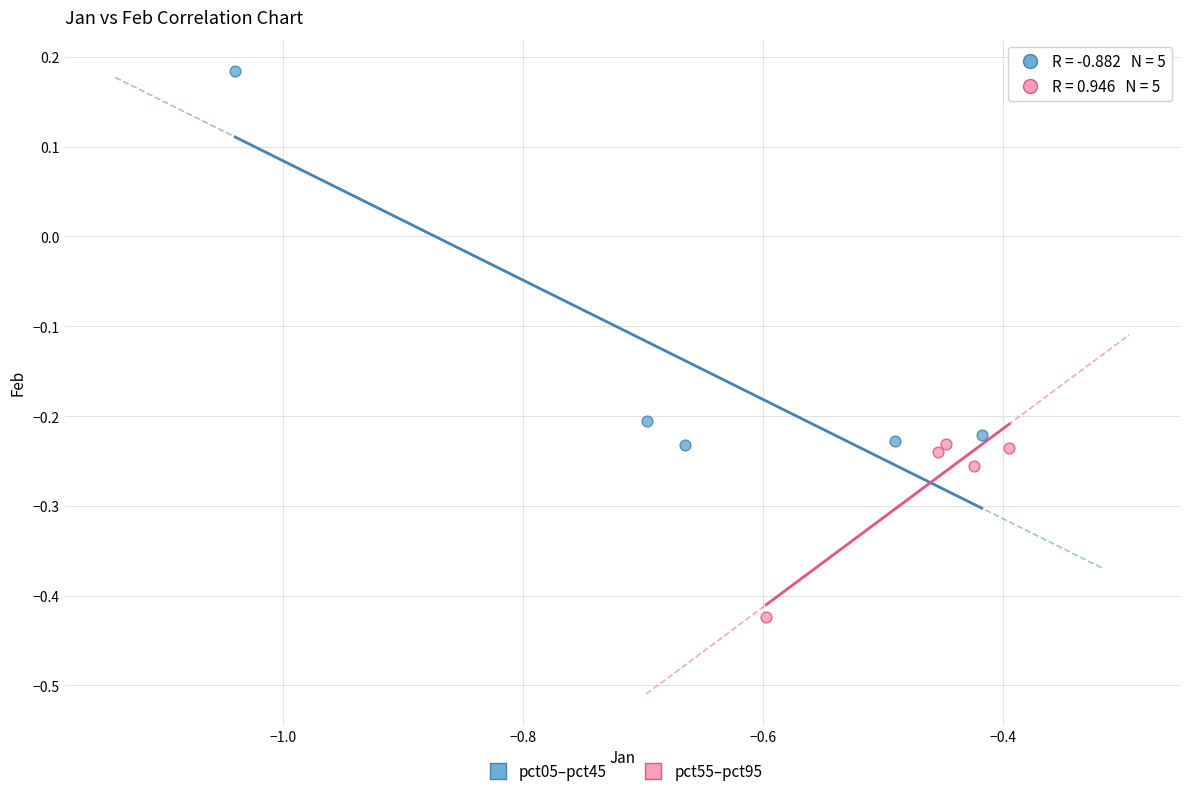

Which series contains the lowest Y value?

pct55–pct95